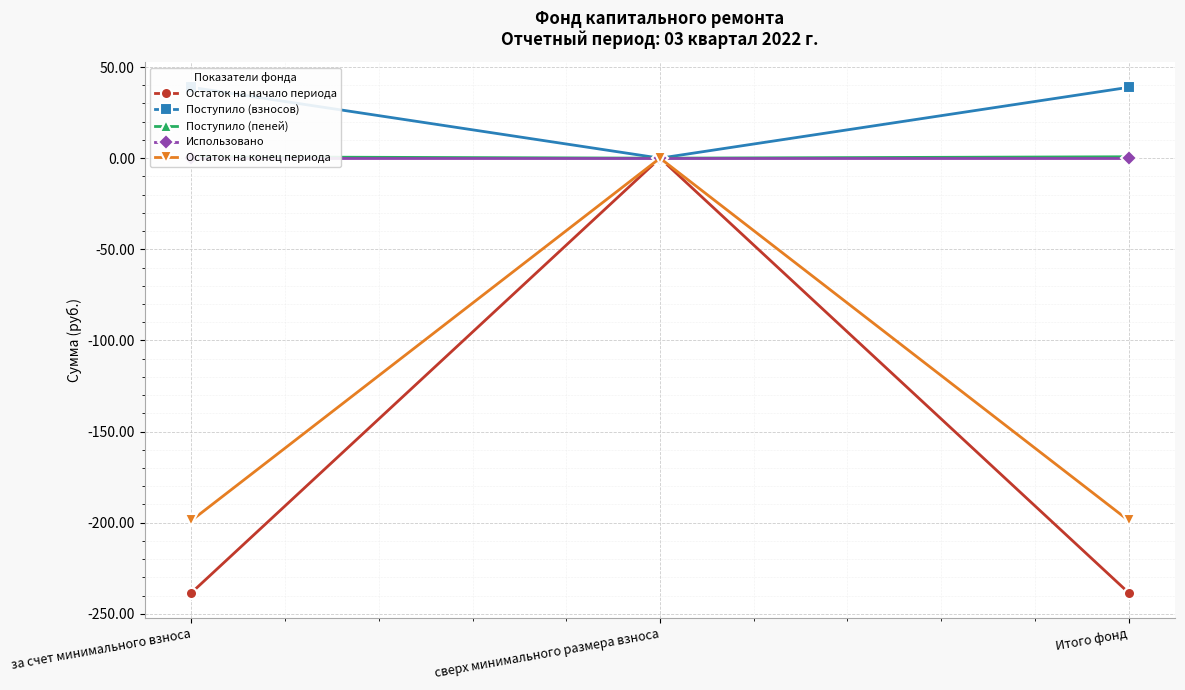

List the labels in order of Поступило (пеней) value, largest first.

за счет минимального взноса, Итого фонд, сверх минимального размера взноса